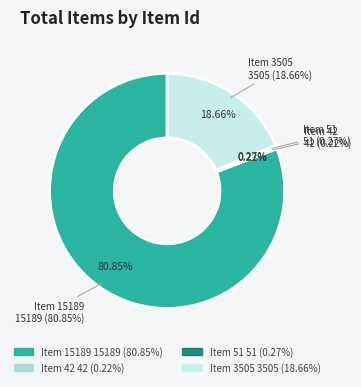

To the nearest percent, what percentage of the pie is Item 15189?

81%